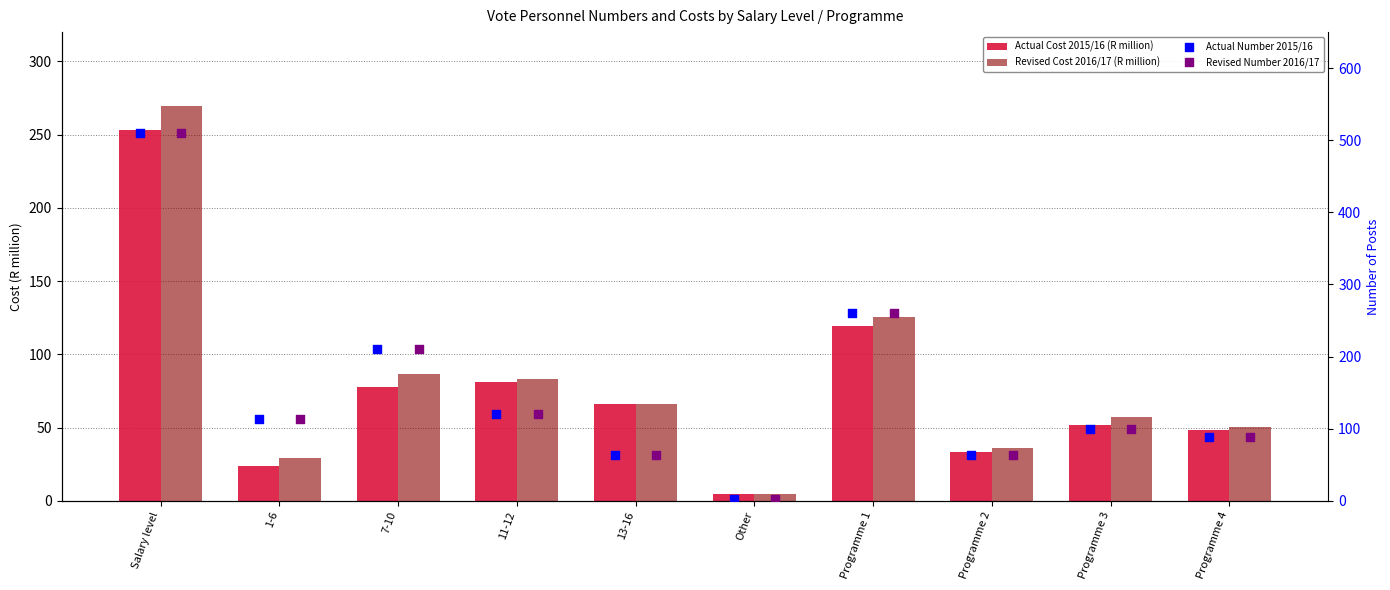

Which series contains the lowest Y value?

Actual Number 2015/16